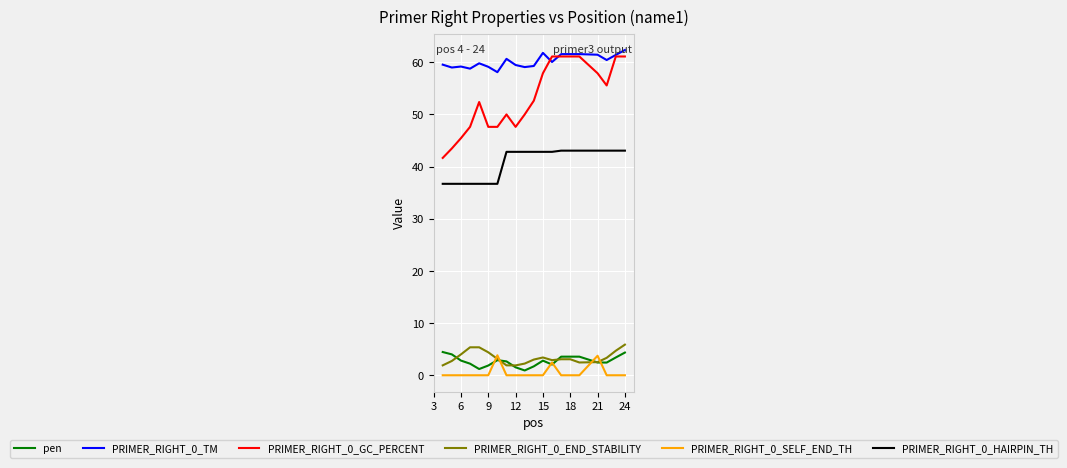

Which series has the largest range (max minus min)?

PRIMER_RIGHT_0_GC_PERCENT